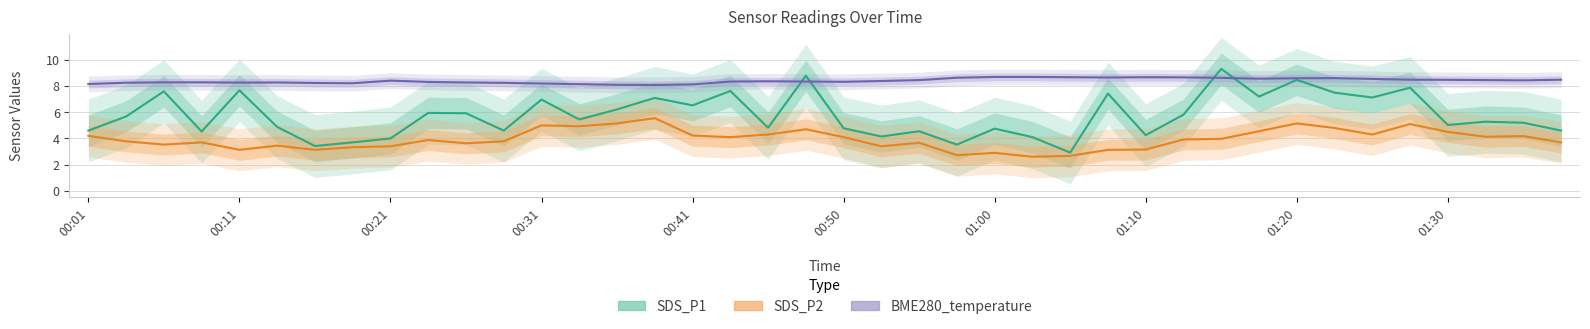

How many lines are shown in the chart?

3